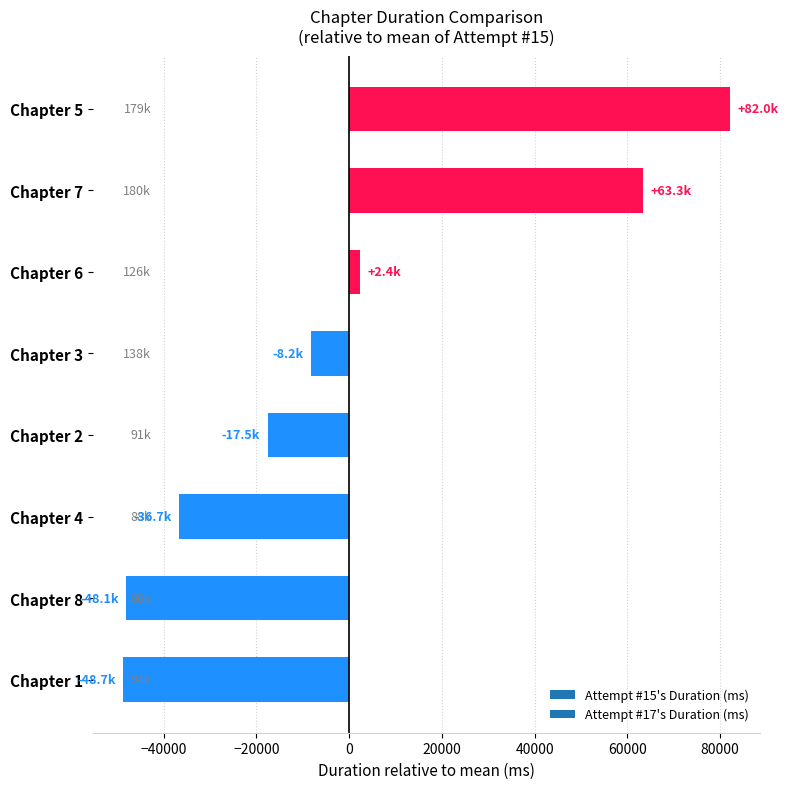

What is the average value?

-1451.6